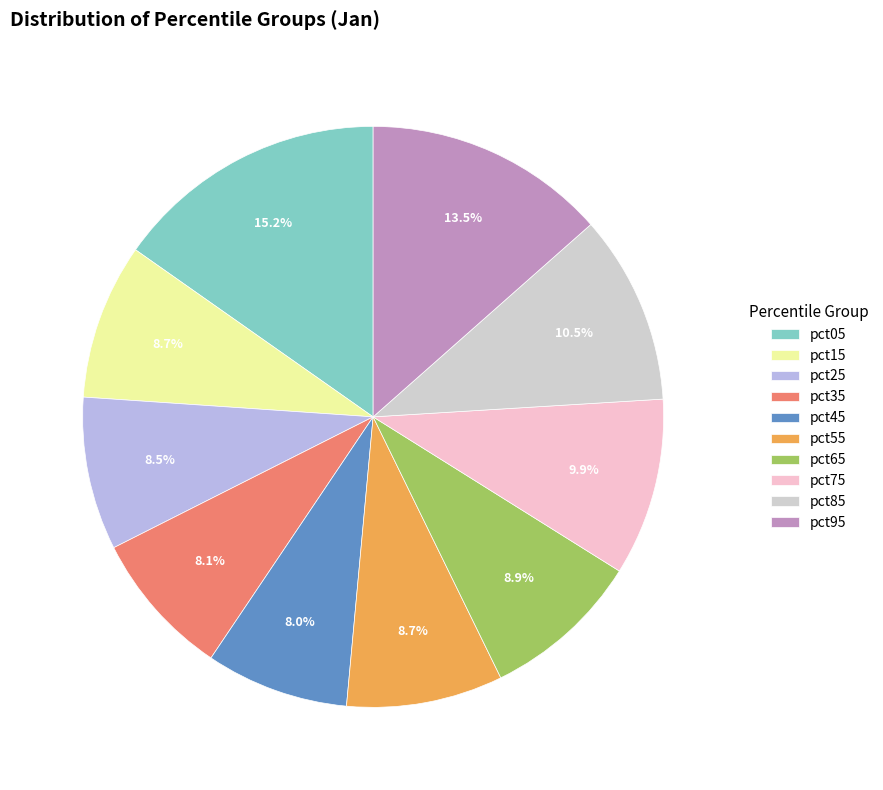

Which category has the biggest portion of the pie?

pct05